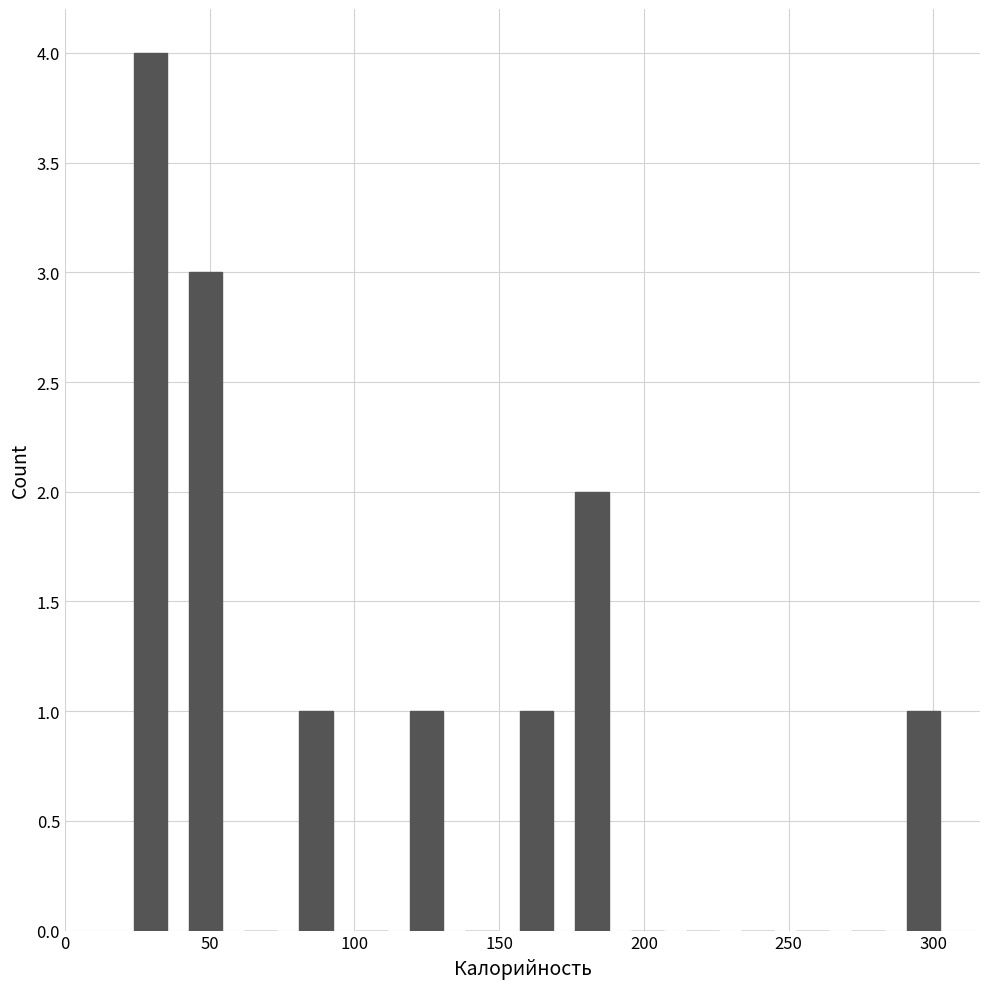

Read against the x-axis, roughly where is the centre of the tallest bar?

30